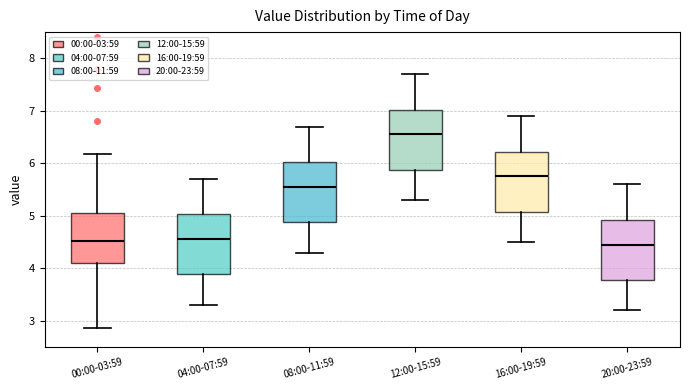

Reading left to right, read every box against the y-axis: the position of its median line, the range the box covers, and the ends of its whiskers. The values are not printed on the chart, so give them approximately, as read against the axis.

00:00-03:59: median 4.5, box 4.1 to 5.1, whiskers 2.9 to 6.2
04:00-07:59: median 4.6, box 3.9 to 5.0, whiskers 3.3 to 5.7
08:00-11:59: median 5.6, box 4.9 to 6.0, whiskers 4.3 to 6.7
12:00-15:59: median 6.6, box 5.9 to 7.0, whiskers 5.3 to 7.7
16:00-19:59: median 5.8, box 5.1 to 6.2, whiskers 4.5 to 6.9
20:00-23:59: median 4.5, box 3.8 to 4.9, whiskers 3.2 to 5.6